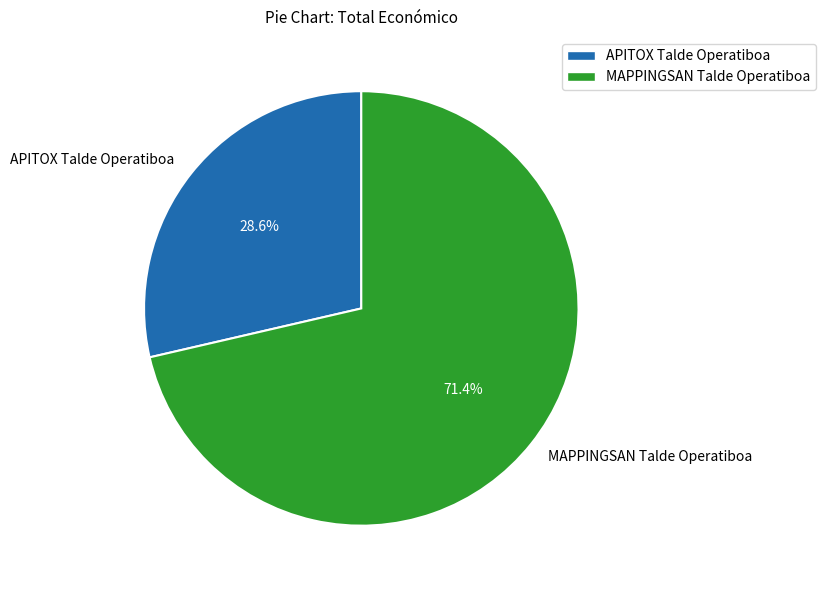

To the nearest percent, what portion does MAPPINGSAN Talde Operatiboa represent?

71%